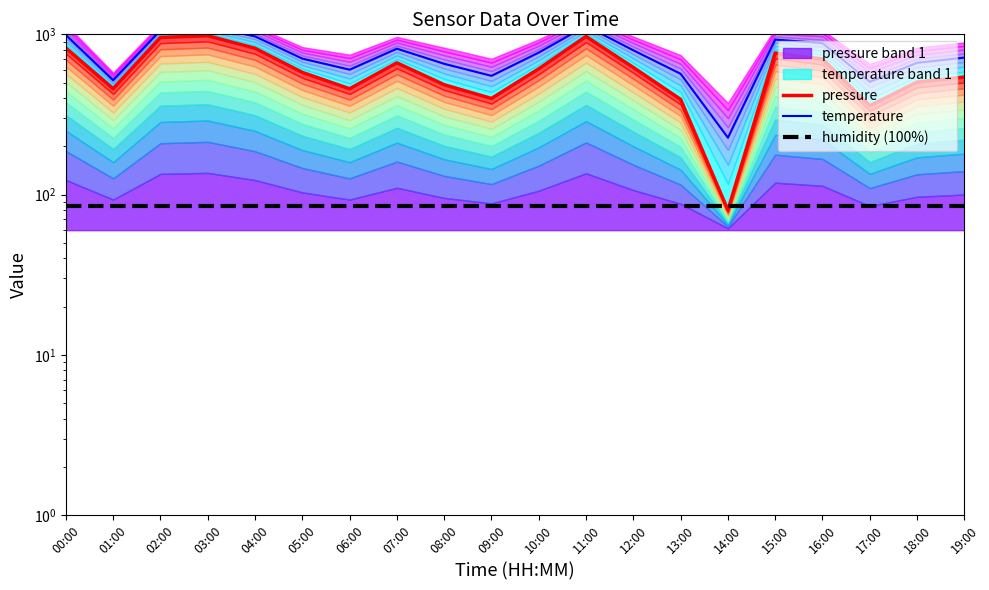

Which category has the highest value across all series?

11:00